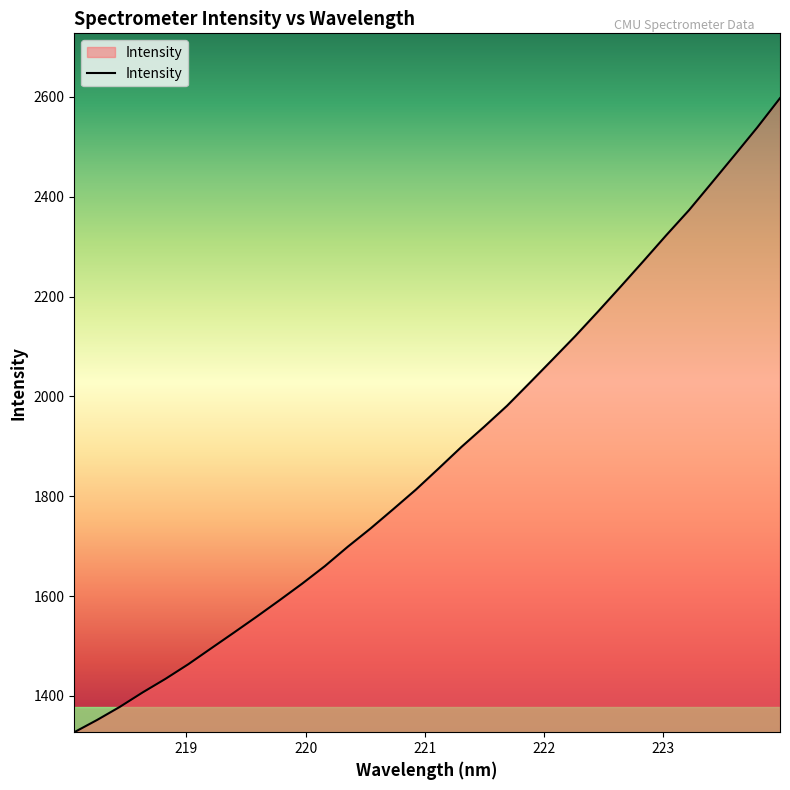

What is the minimum value shown in the chart?

1327.1